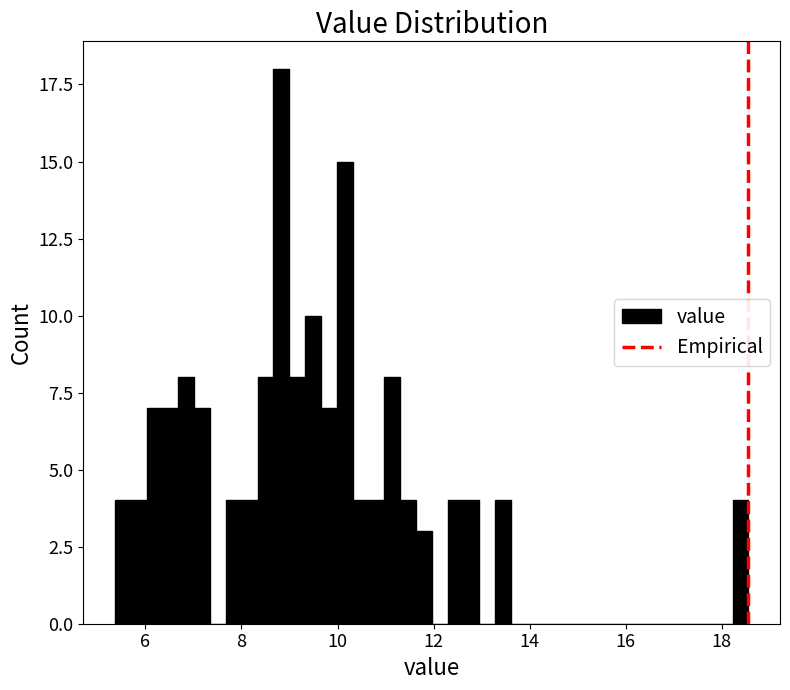

Around what value on the x-axis is the tallest bar? Give the approximate position of its centre, as read against the axis.

8.8